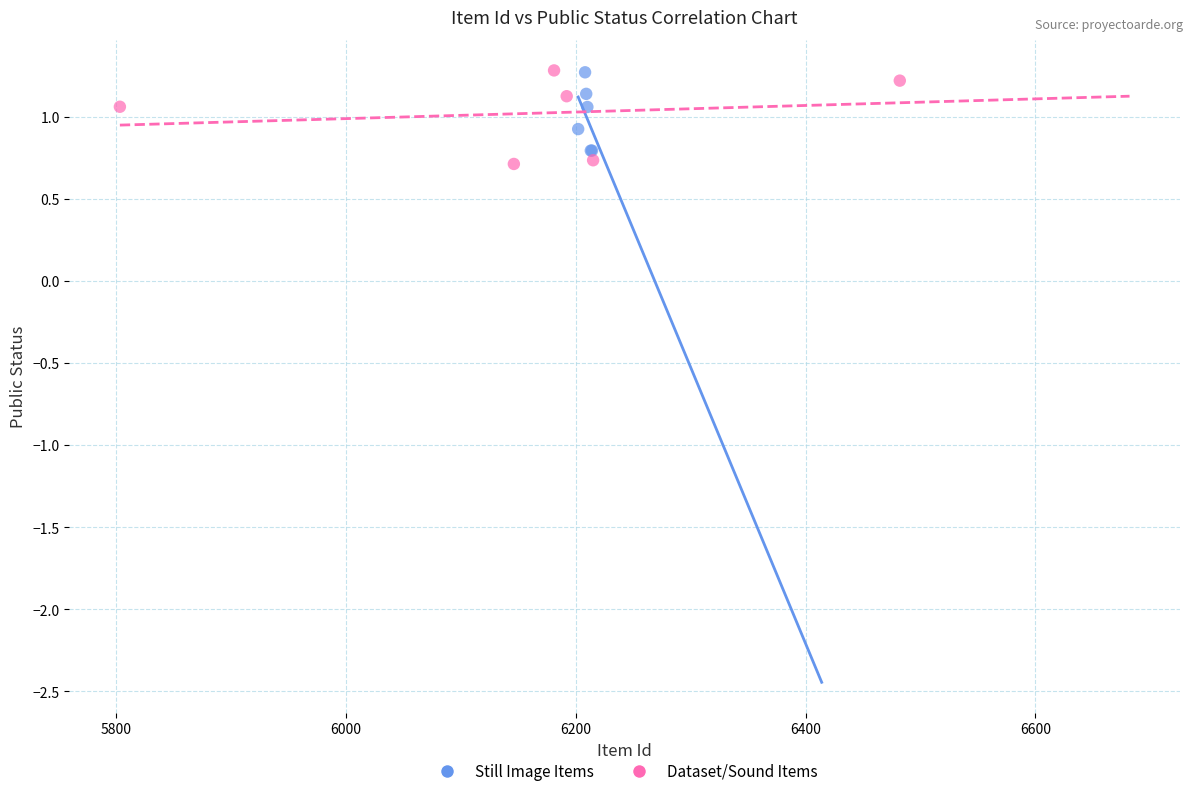

What are all the series names shown in the legend?

Still Image Items, Dataset/Sound Items